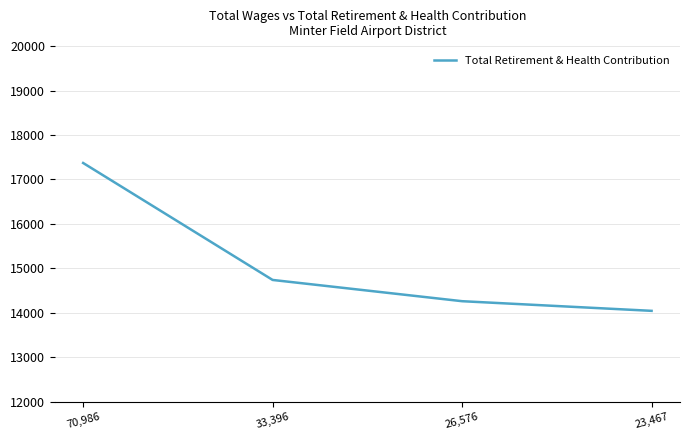

What is the difference between the values at 70,986 and 33,396?

2631